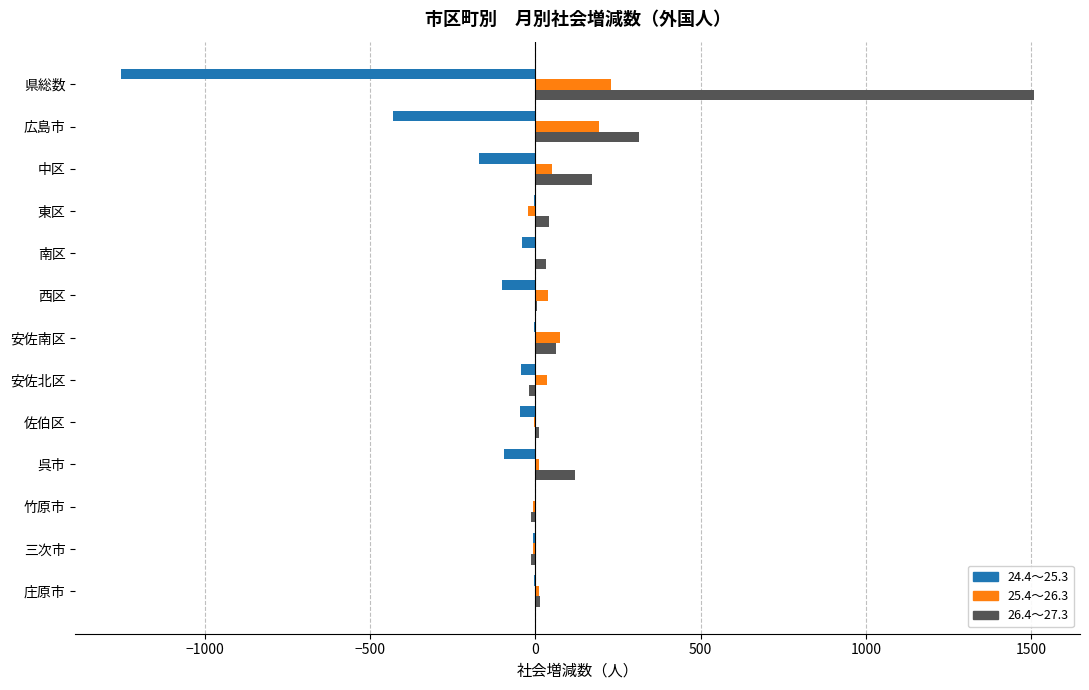

The 24.4～25.3 series shows -1253 at 県総数. True or false?

True